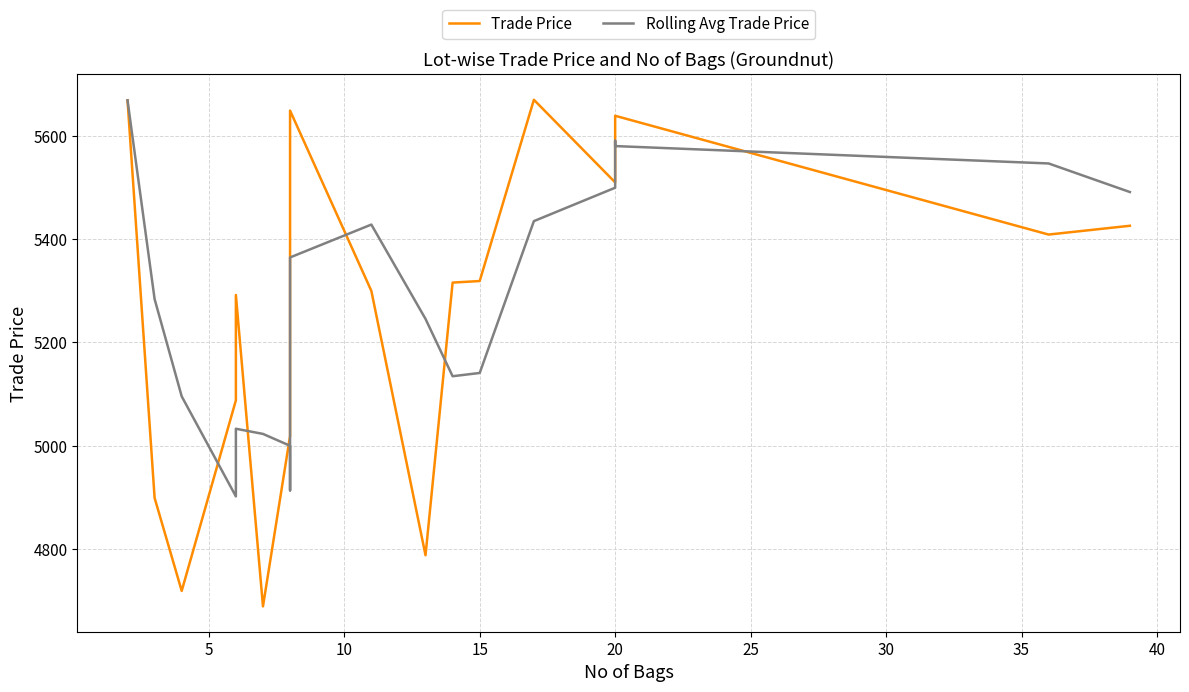

List the series in order of their peak value, lowest first.

Rolling Avg Trade Price, Trade Price